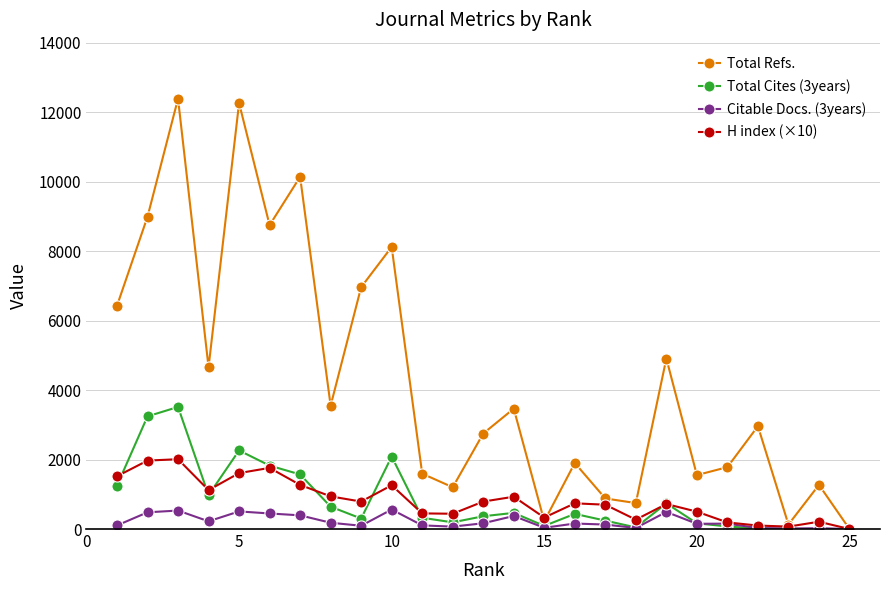

What is the average value of the Citable Docs. (3years) series?

218